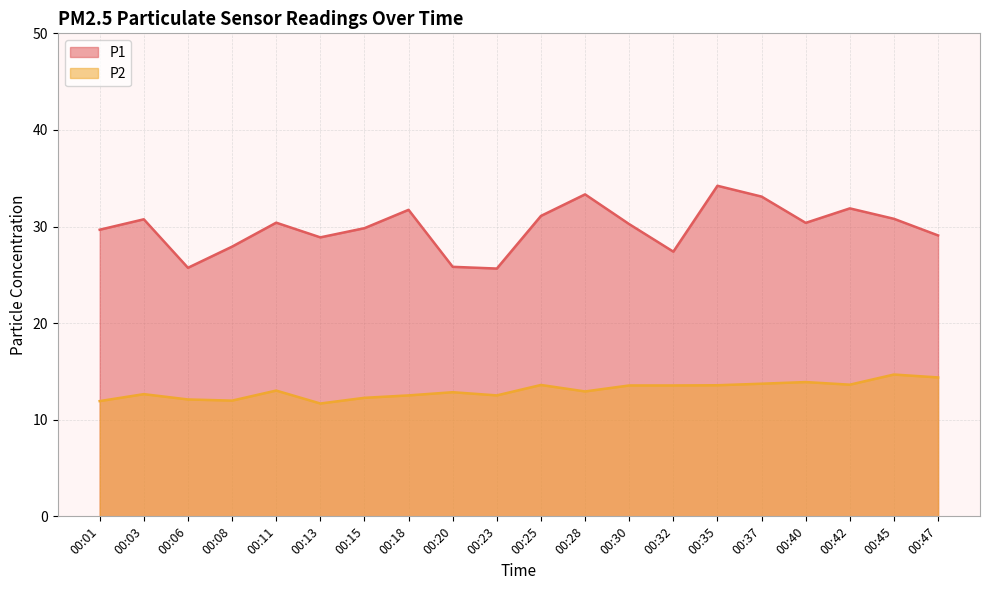

How many interior local valleys does the P1 series have?

5